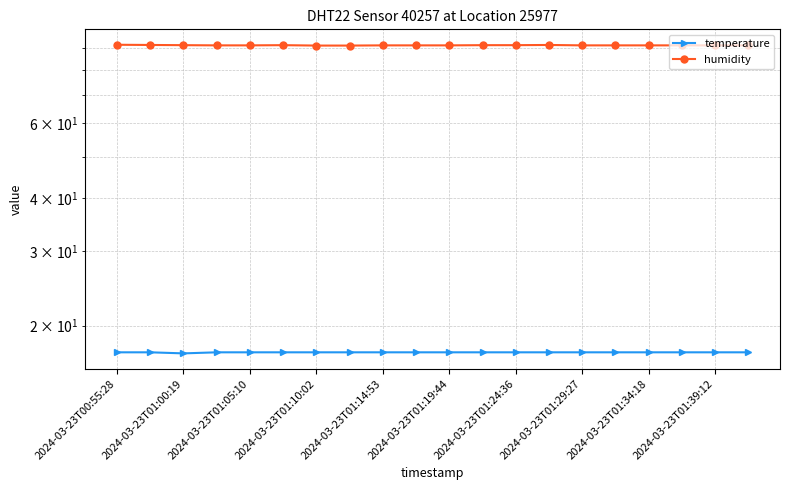

Read the temperature value at 15.

17.3